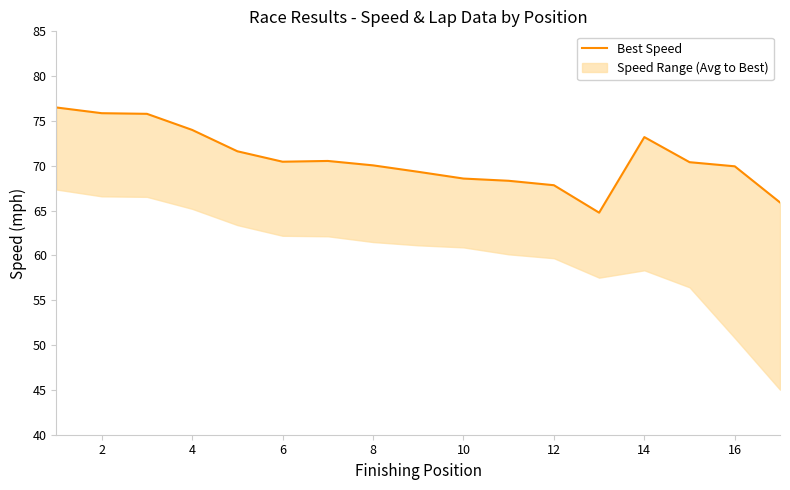

What is the difference between the maximum and minimum values?

11.7